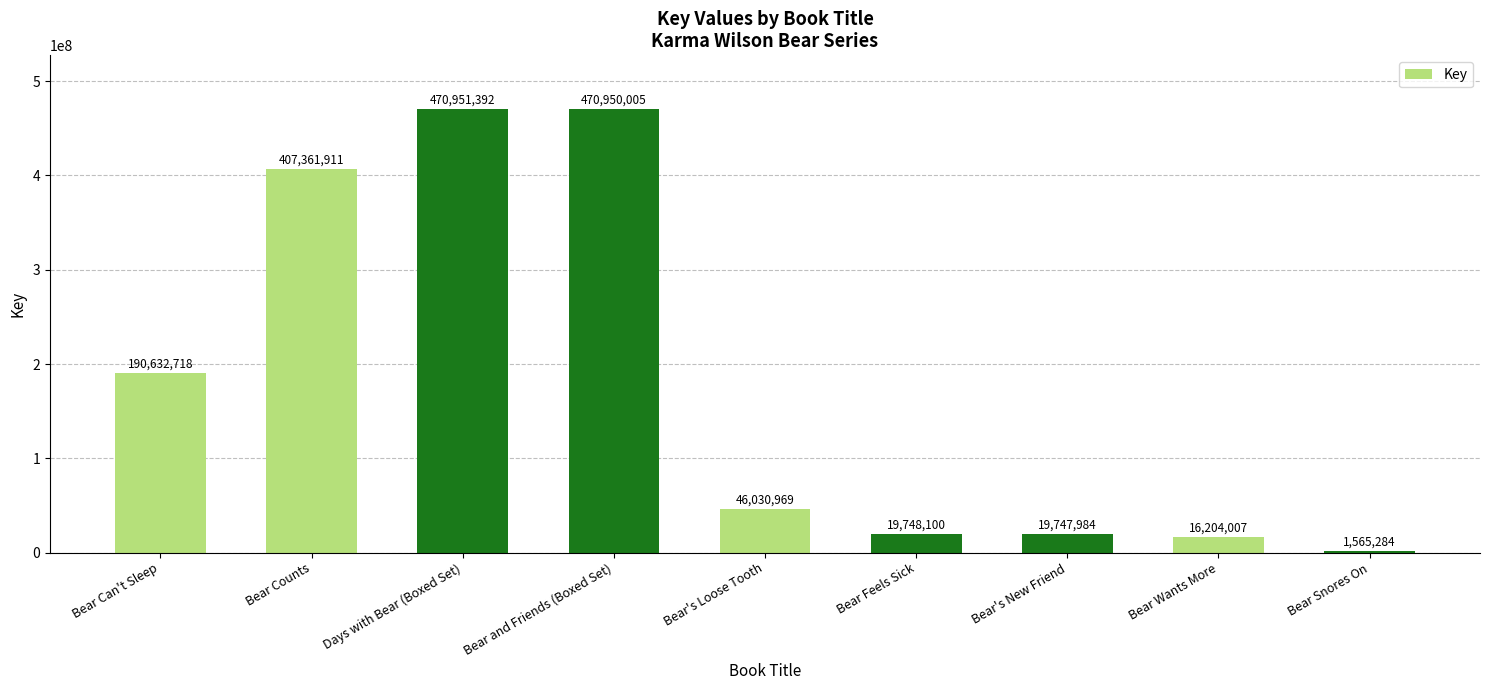

What is the change in value from Bear and Friends (Boxed Set) to Bear's New Friend?

-451202021